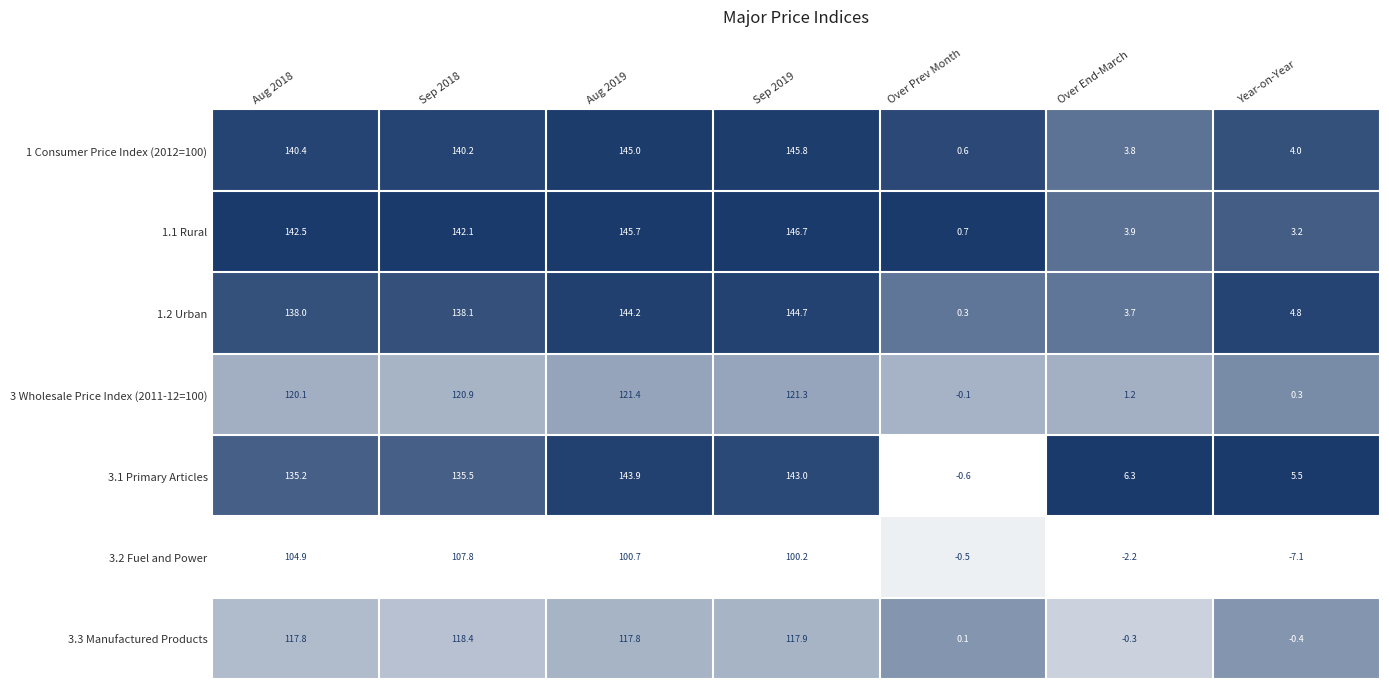

What is the spread (max minus min) of values at Year-on-Year?

12.6